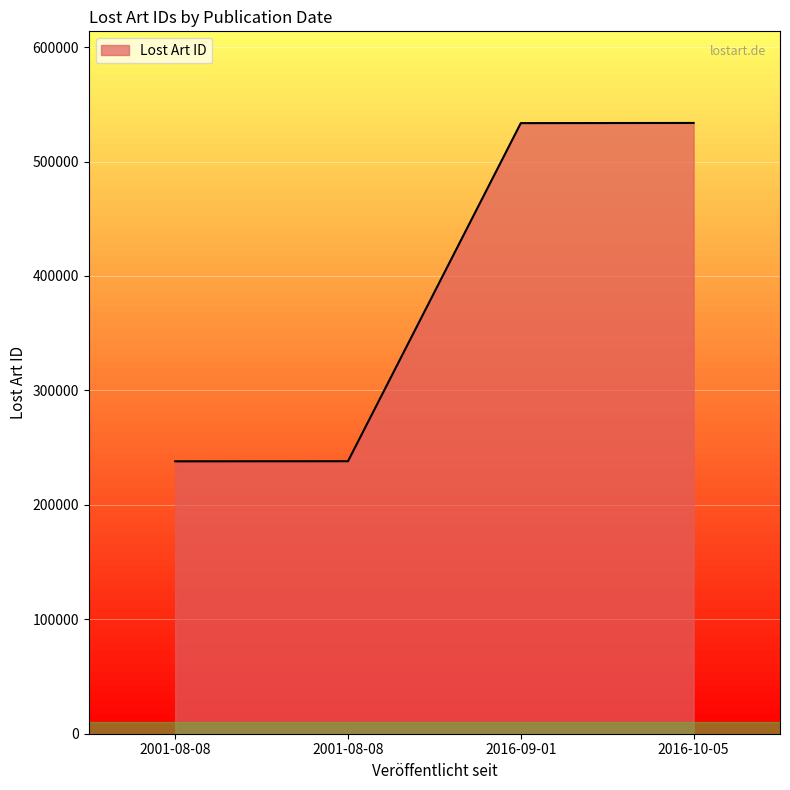

How many categories are shown in the chart?

4